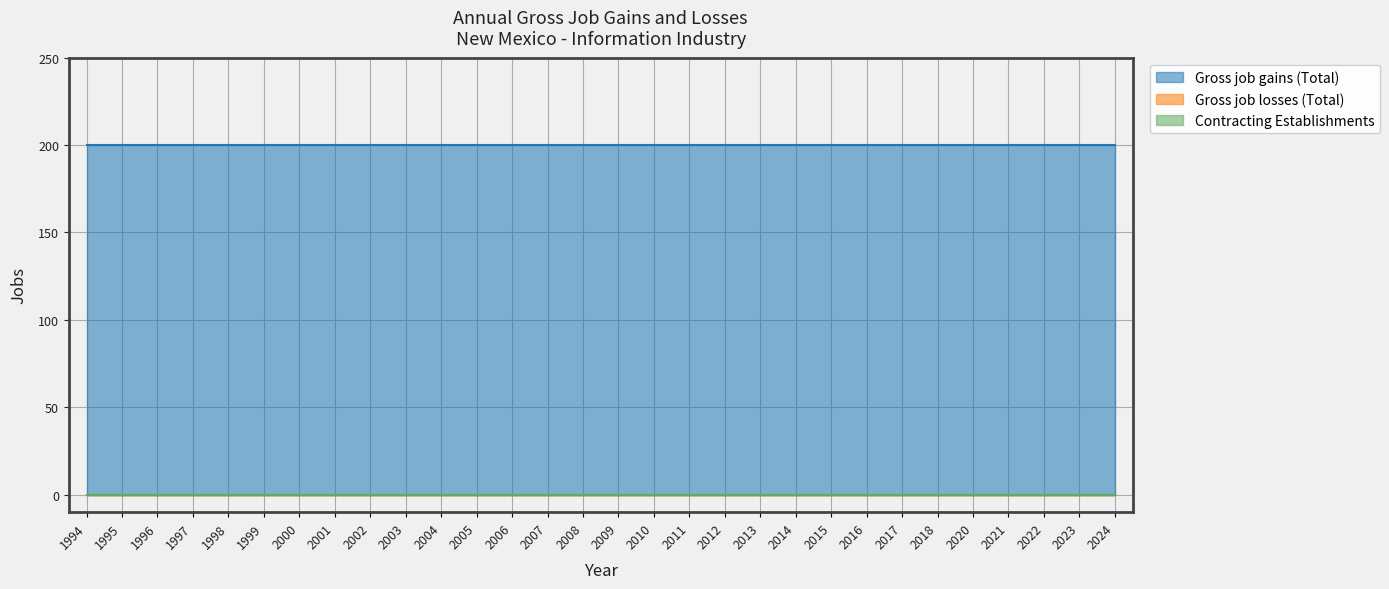

True or false: Contracting Establishments has a value of 0 at 2010.

True